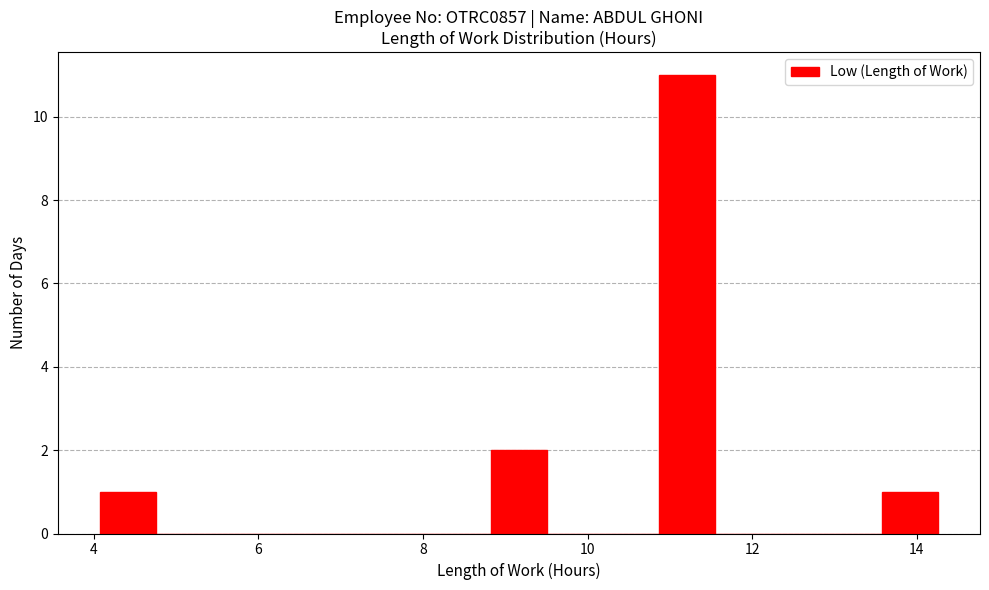

Read against the x-axis, roughly where is the centre of the tallest bar?

11.2